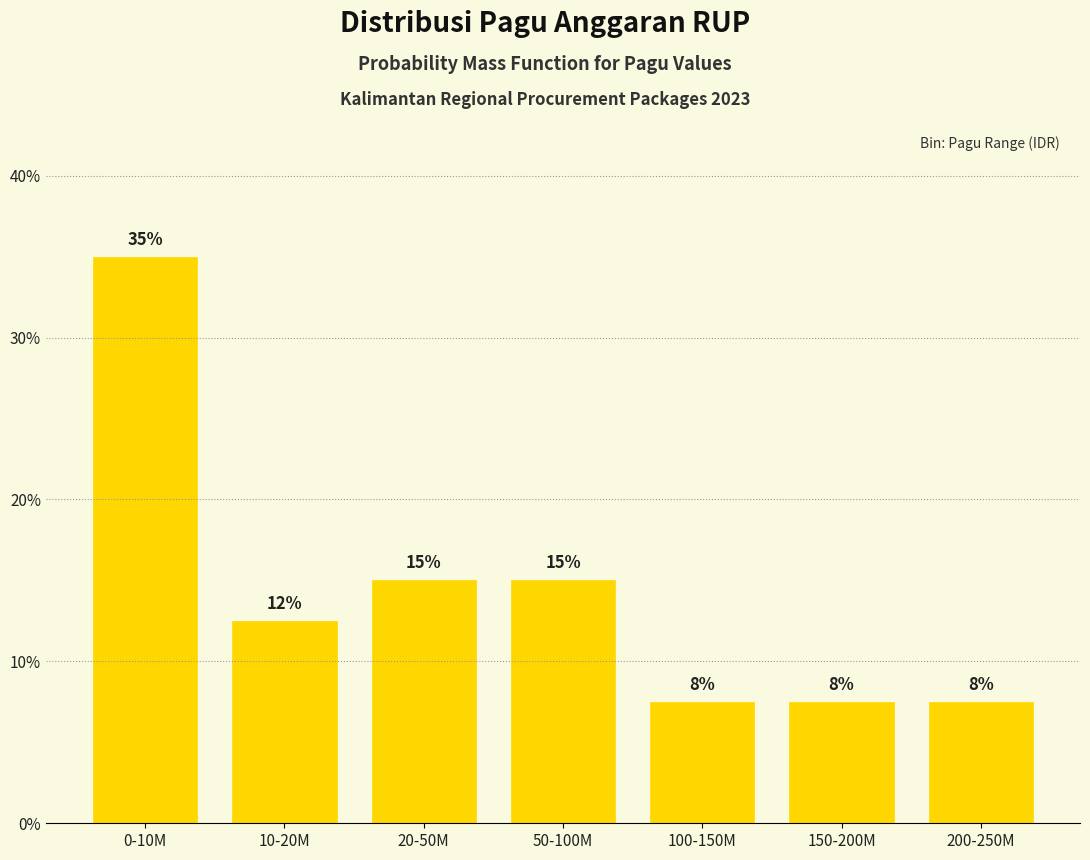

How many bars are there in total?

7